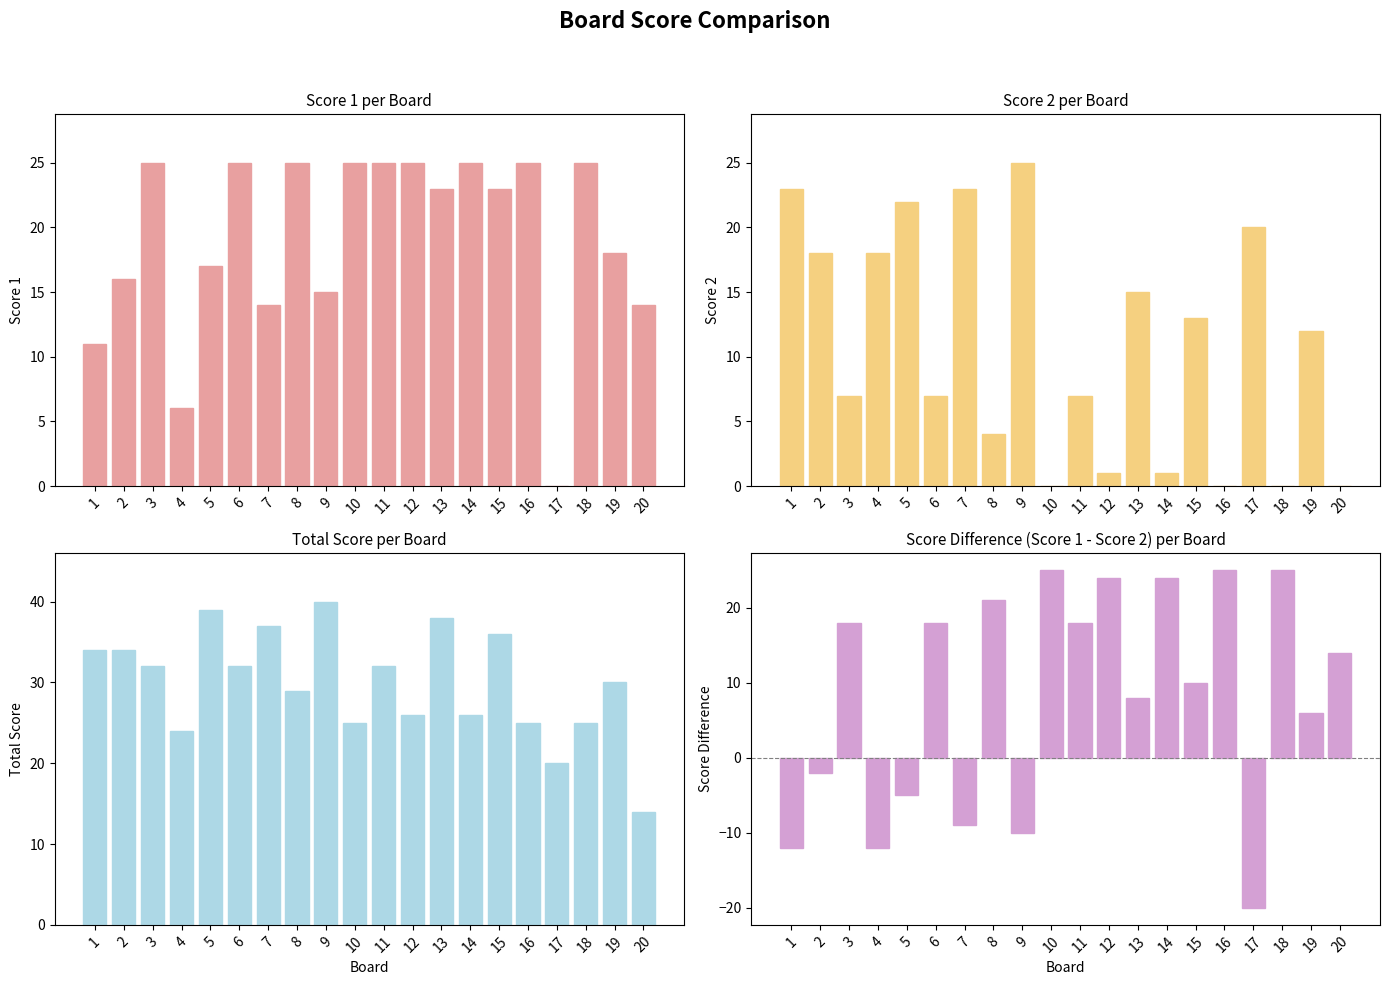

What is the spread (max minus min) of values at 7?

46